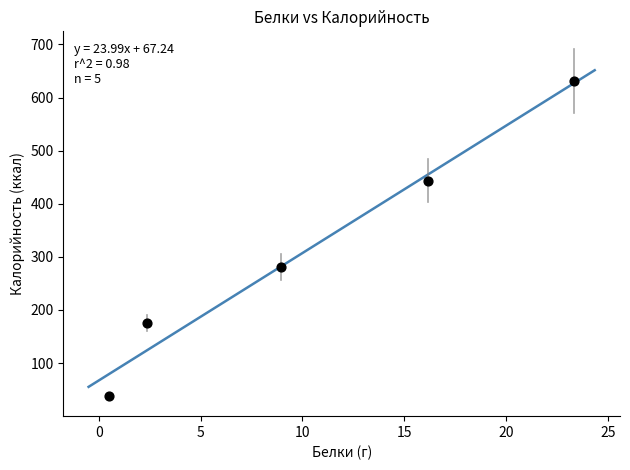

What Y value in the scatter plot is closest to 334?

280.7